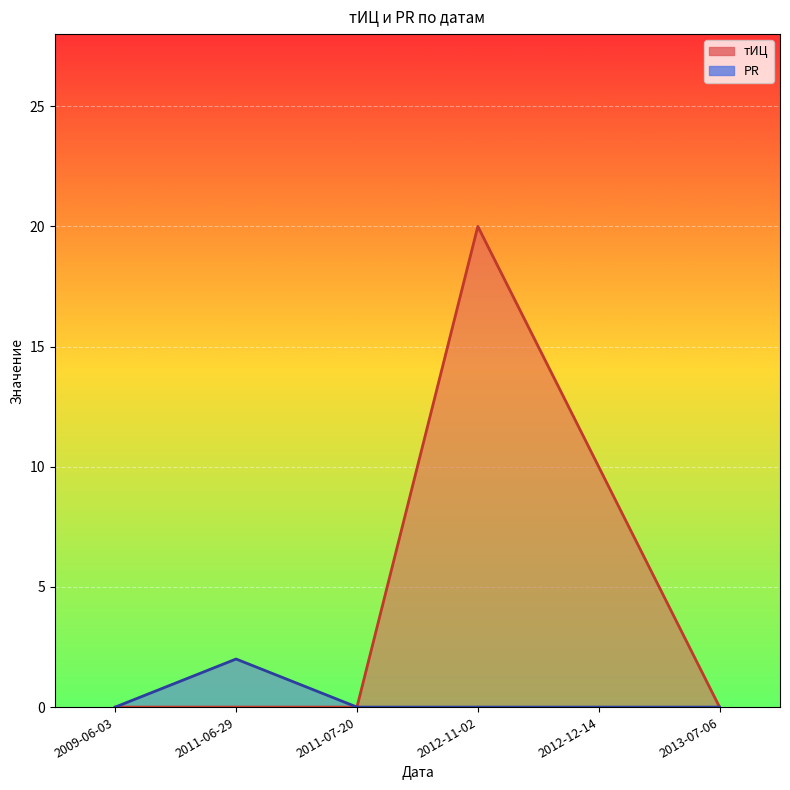

Which series has the largest total across all categories?

тИЦ